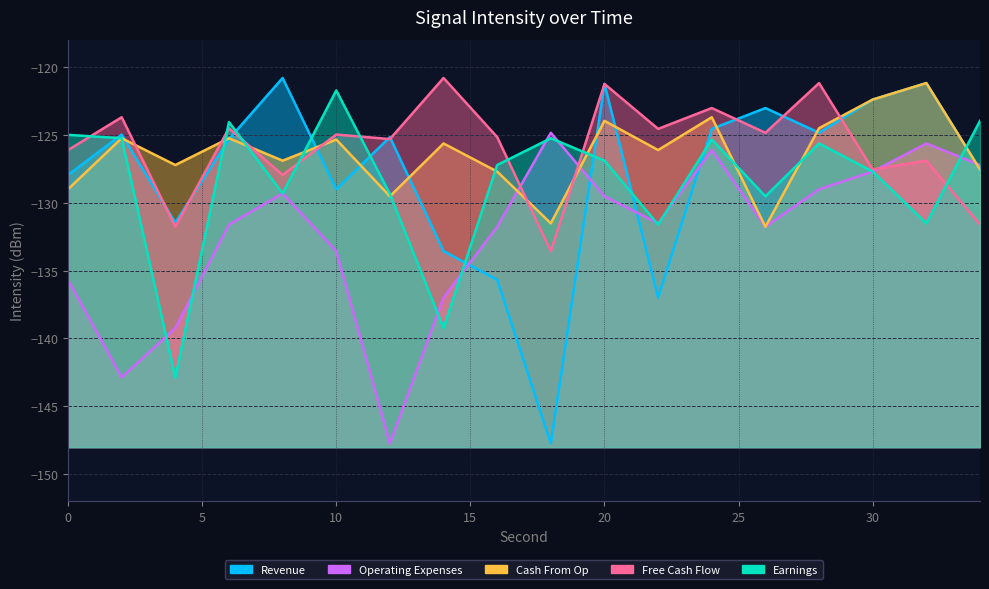

After their last crossing, which series has the higher values: Free Cash Flow or Earnings?

Earnings